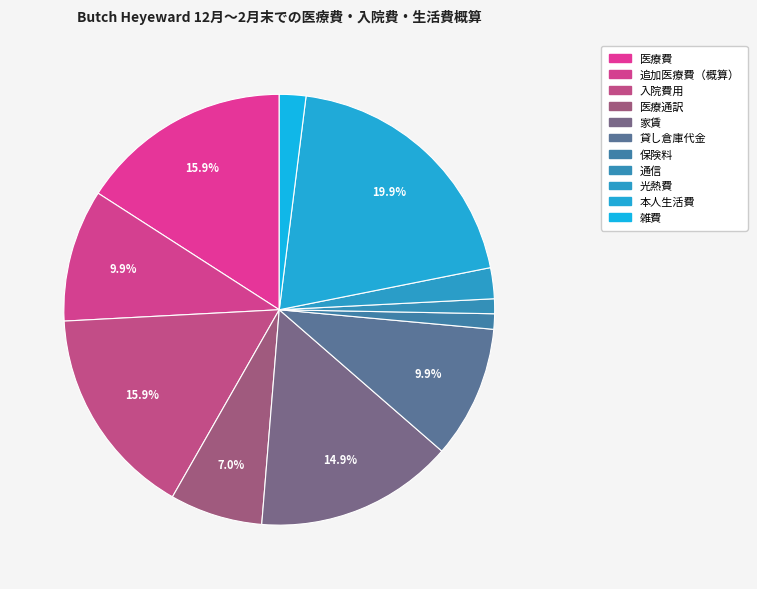

What percentage is the 入院費用 slice, to the nearest percent?

16%